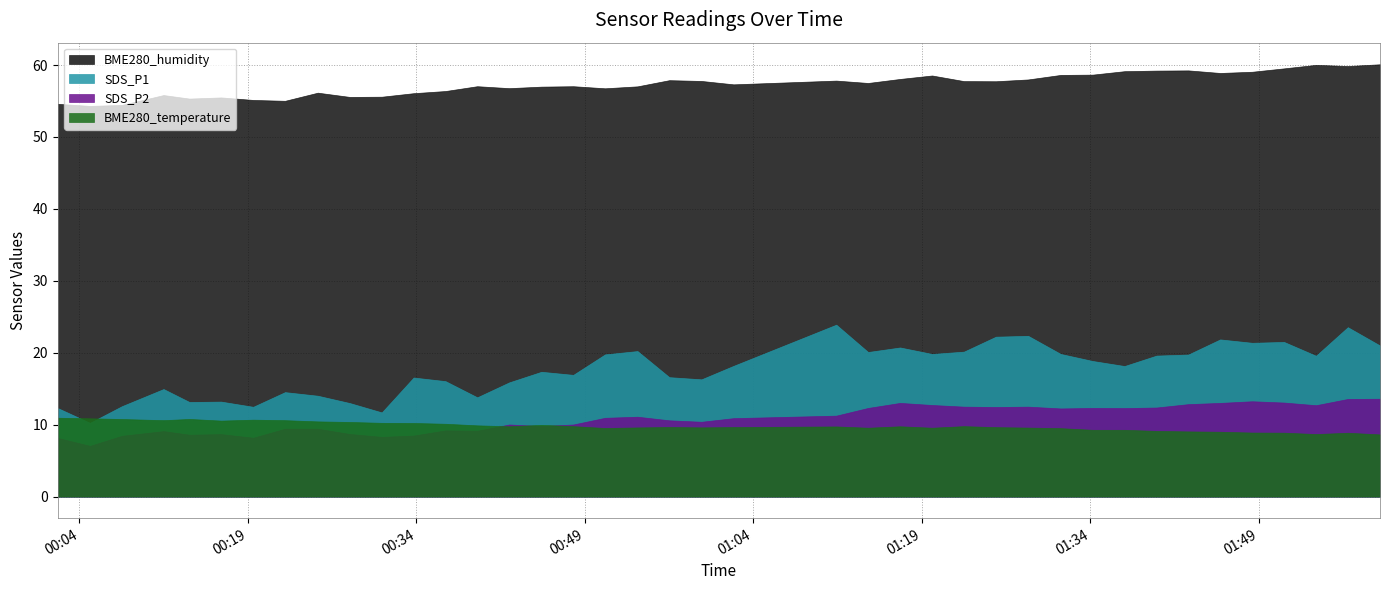

At which category does the chart reach its minimum across all series?

2022/04/22 00:04:56